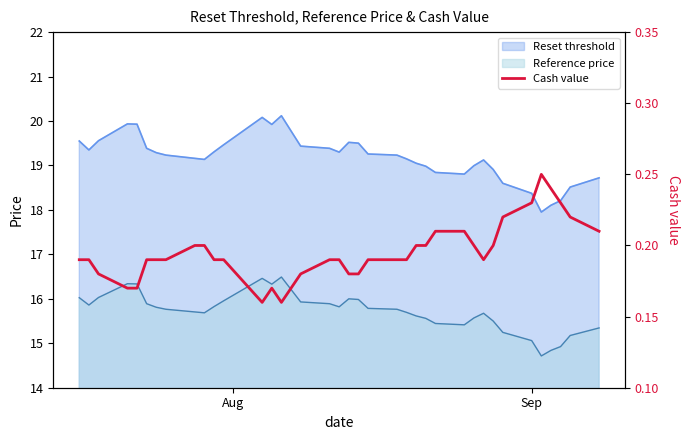

Does the chart have visible grid lines?

No